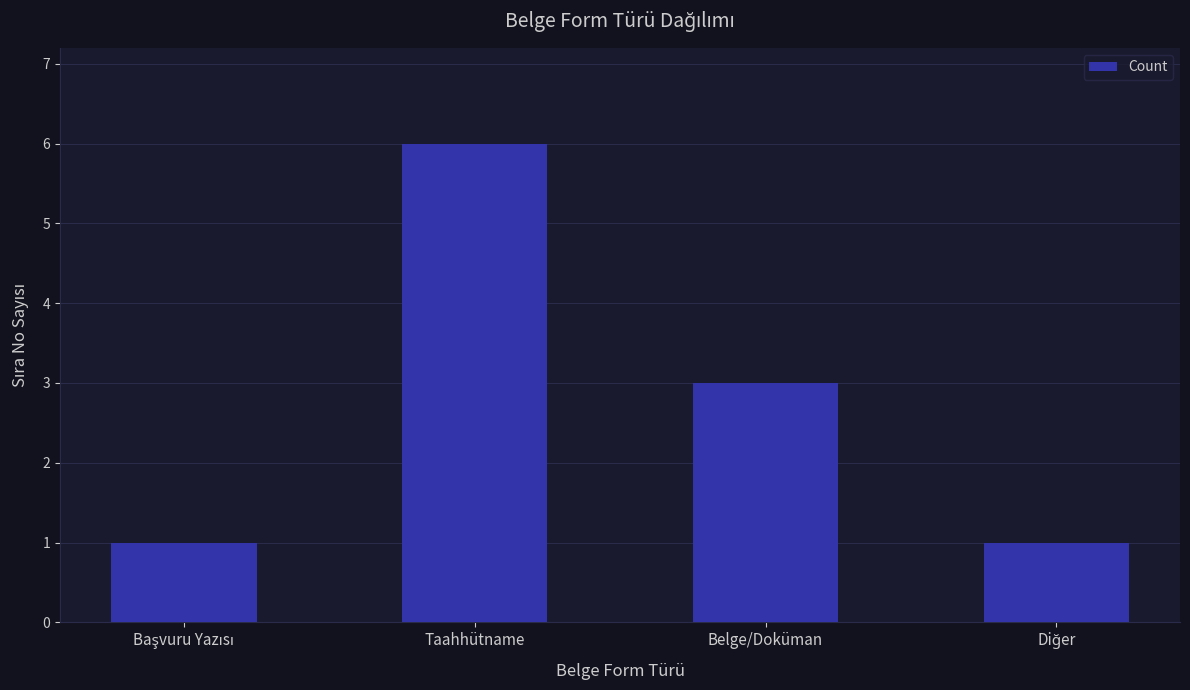

Are the bars horizontal?

No